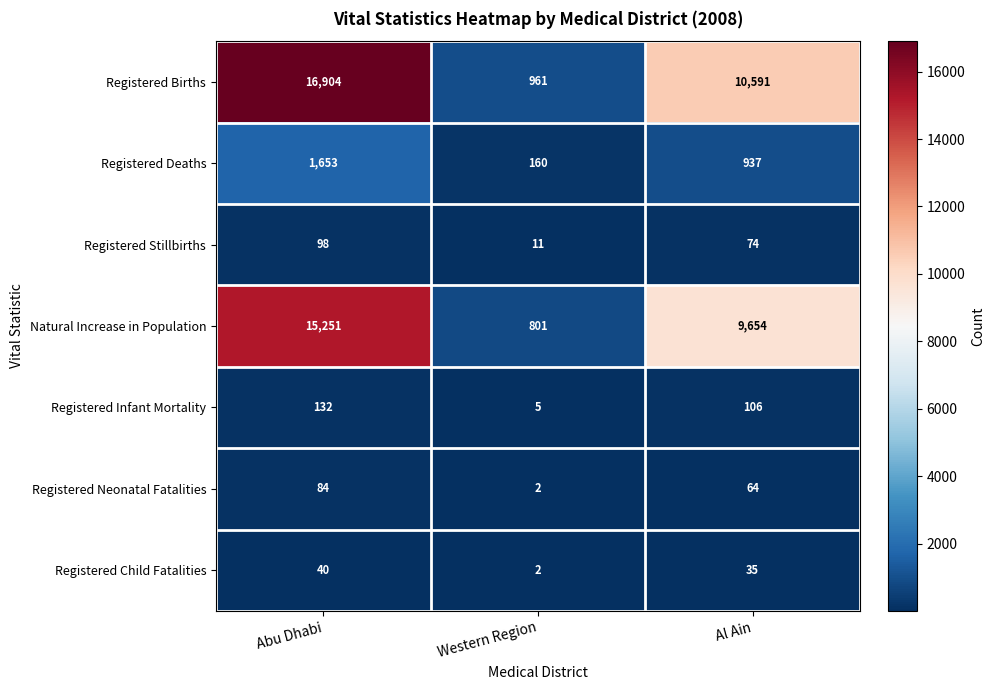

Is it true that Registered Stillbirths equals 39 at Abu Dhabi?

False